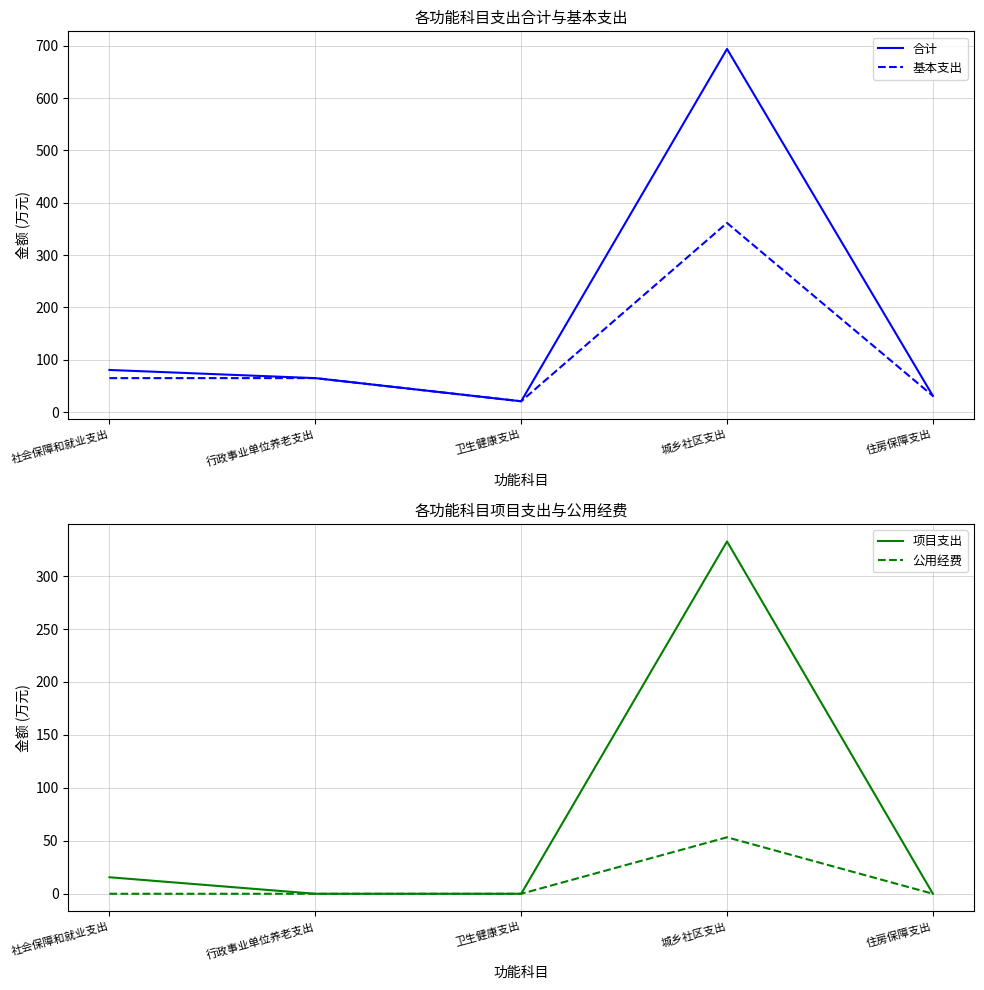

What is the sum of the 项目支出 values at 社会保障和就业支出 and 卫生健康支出?

15.6